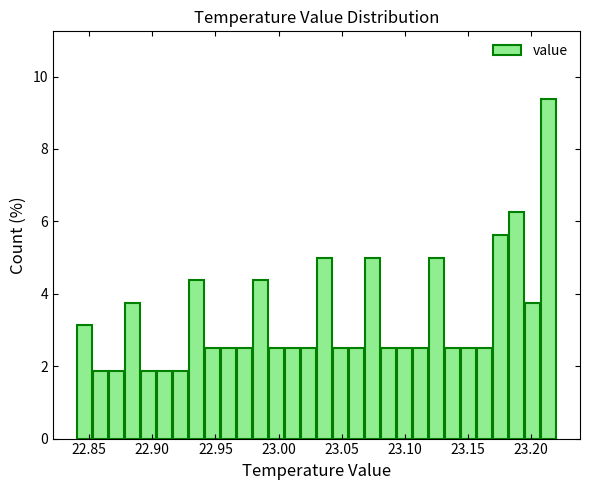

Read against the x-axis, roughly where is the centre of the tallest bar?

23.215